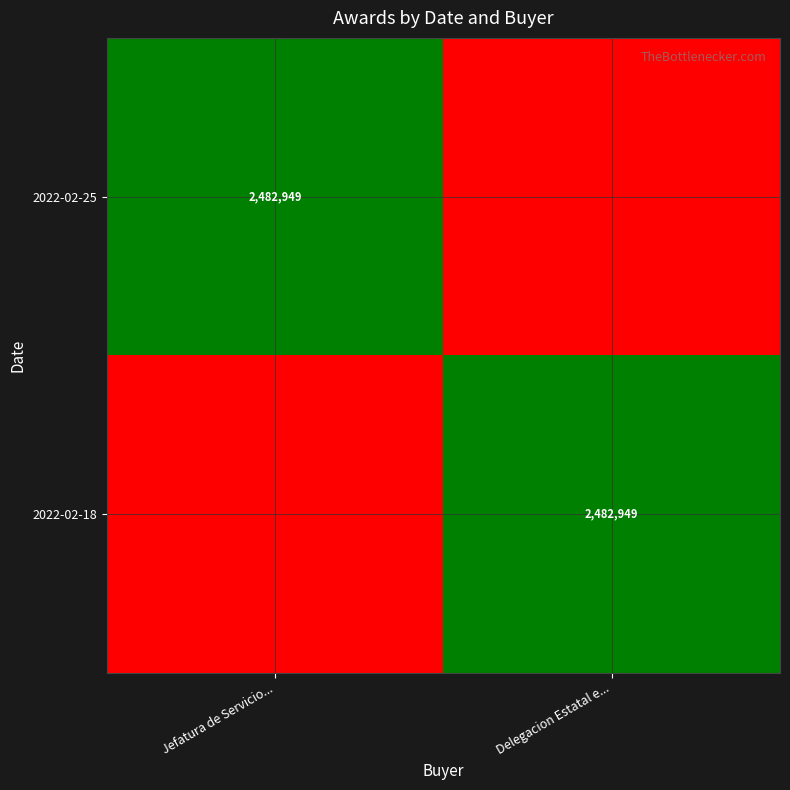

The 2022-02-18 series shows 2482949 at Delegacion Estatal e.... True or false?

True